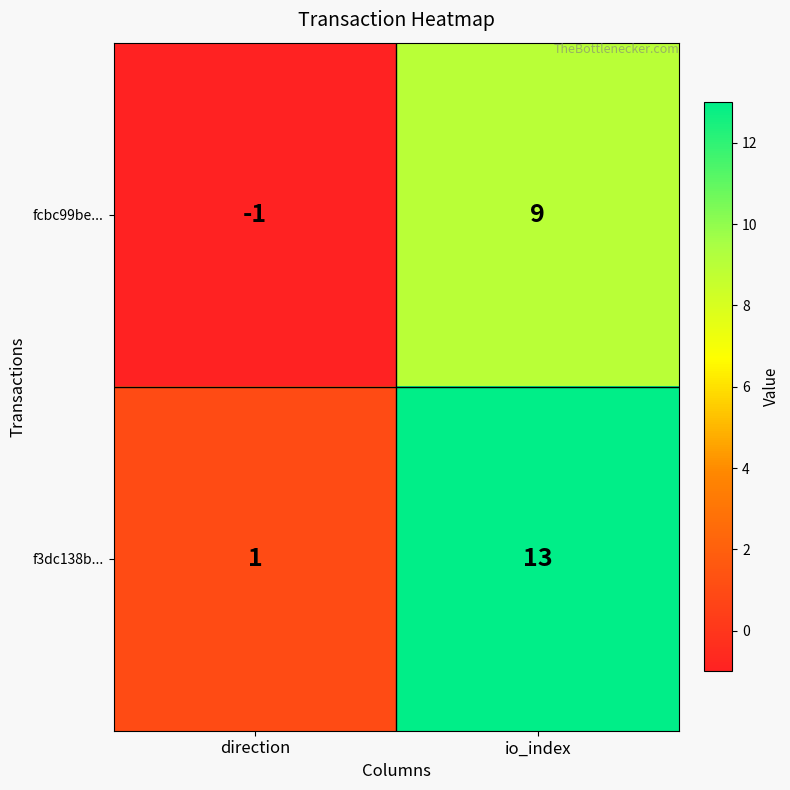

How many data points in f3dc138b... are less than 13?

1